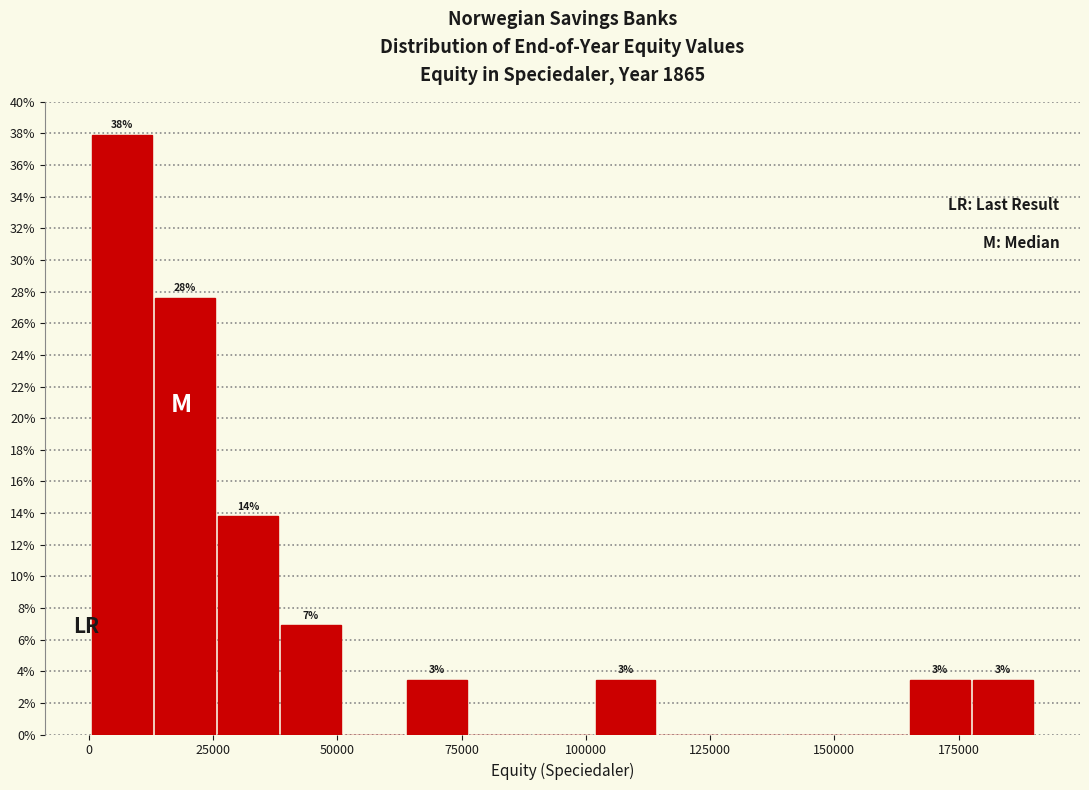

Around what value on the x-axis is the tallest bar? Give the approximate position of its centre, as read against the axis.

5000